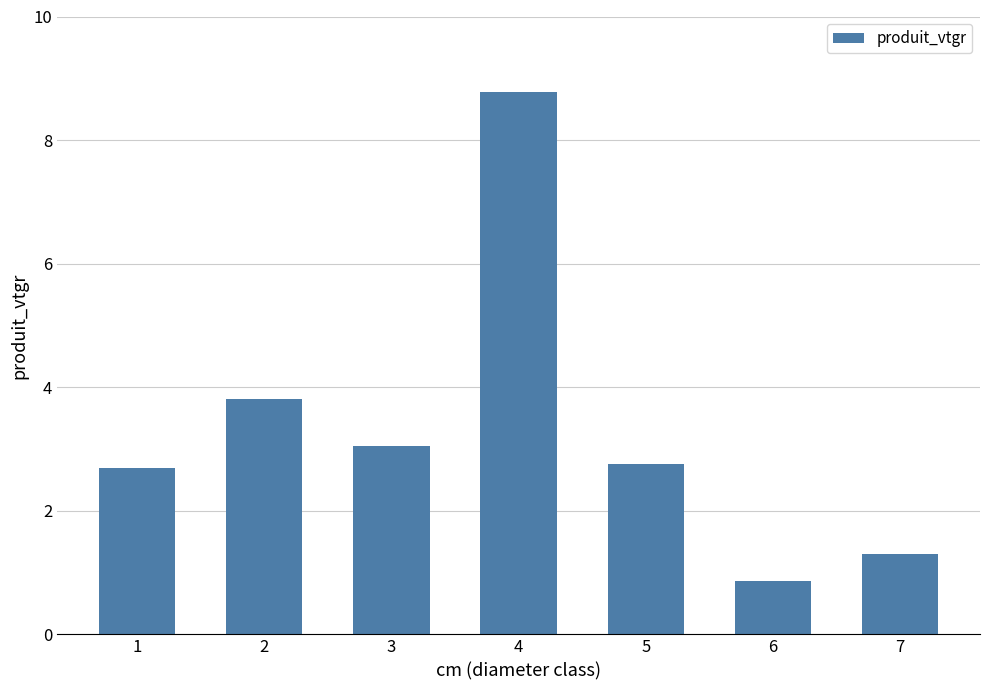

Reading left to right, what are all the values shown in this chart?

2.7	3.8	3.0	8.8	2.8	0.9	1.3